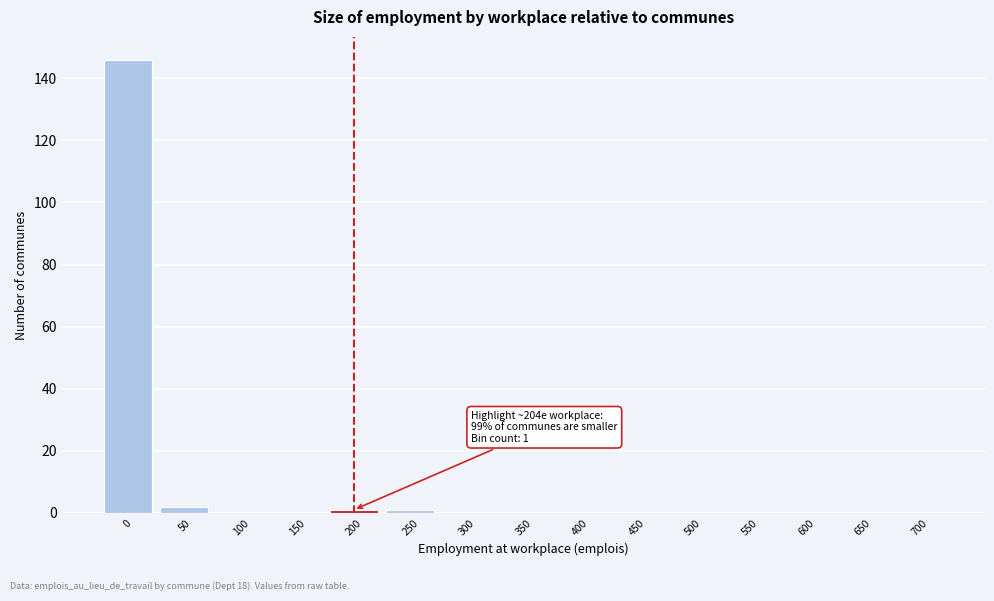

Reading right to left, what are all the values shown in this chart?

700=0	650=0	600=0	550=0	500=0	450=0	400=0	350=0	300=0	250=1	200=1	150=0	100=0	50=2	0=146